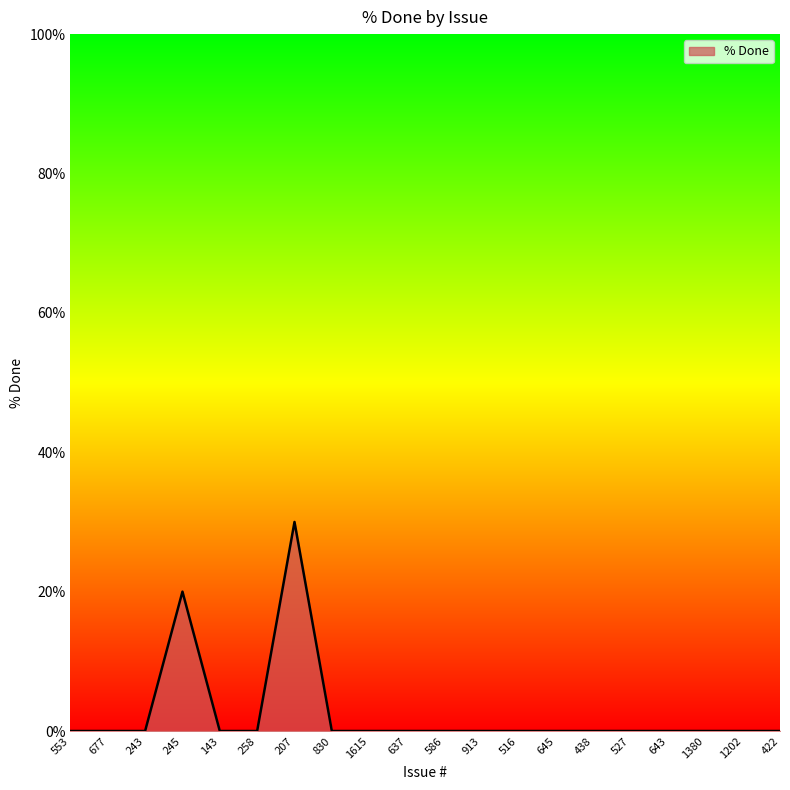

What is the difference between the maximum and minimum values?

30